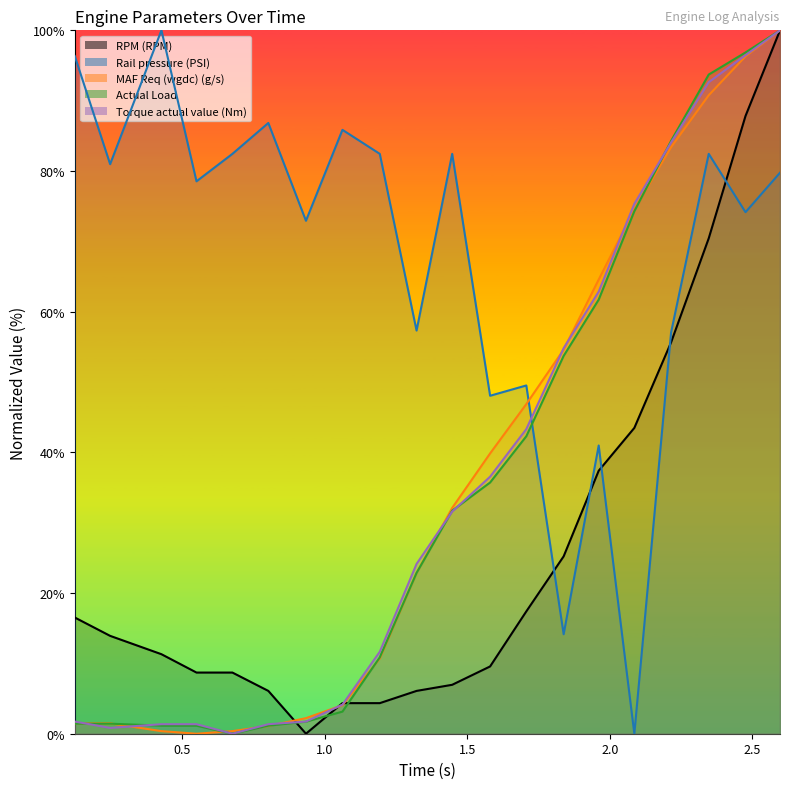

Between 2.215 and 1.322, which is larger?

2.215